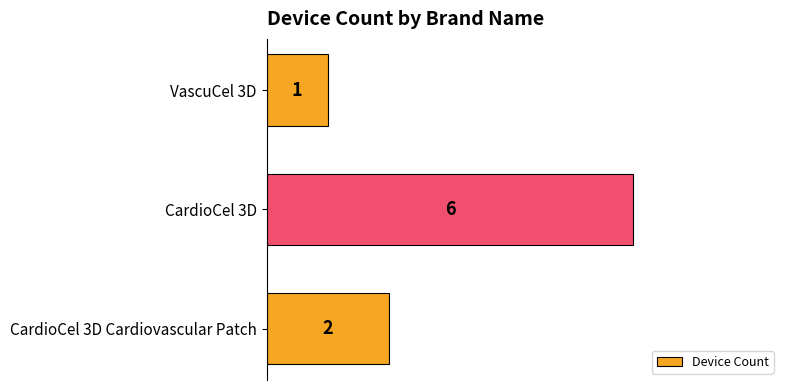

Rank the categories by value from highest to lowest.

CardioCel 3D, CardioCel 3D Cardiovascular Patch, VascuCel 3D